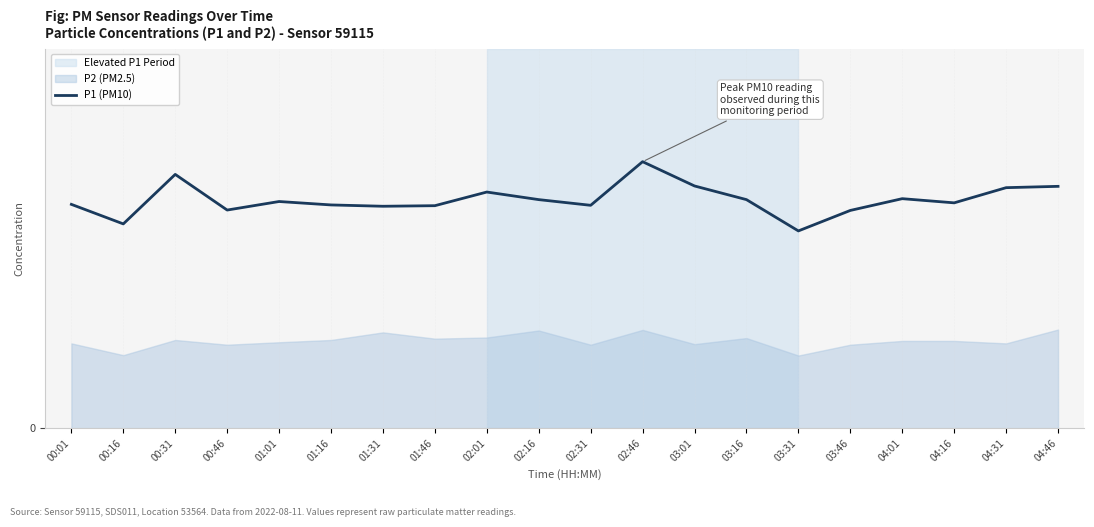

What is the difference between the maximum and minimum values?

3.7